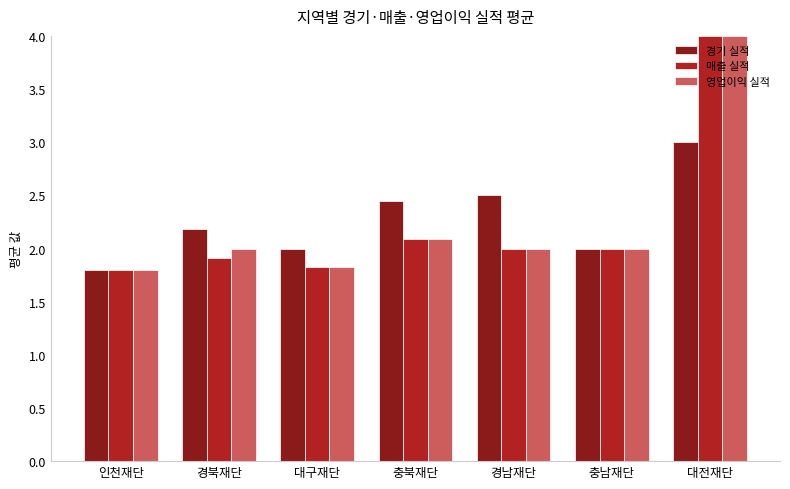

Which series changed the most between 인천재단 and 경남재단?

경기 실적